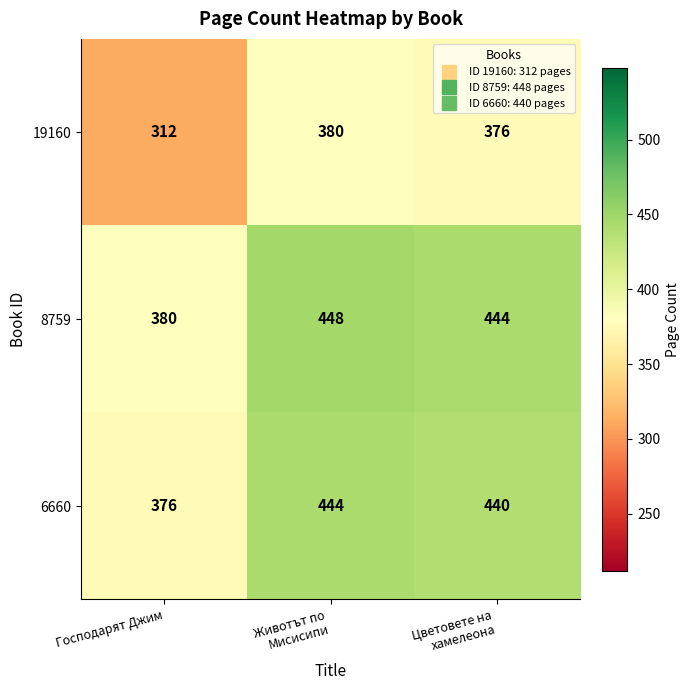

Reading left to right, list all the values displayed in this chart.

19160: 312	380	376
8759: 380	448	444
6660: 376	444	440